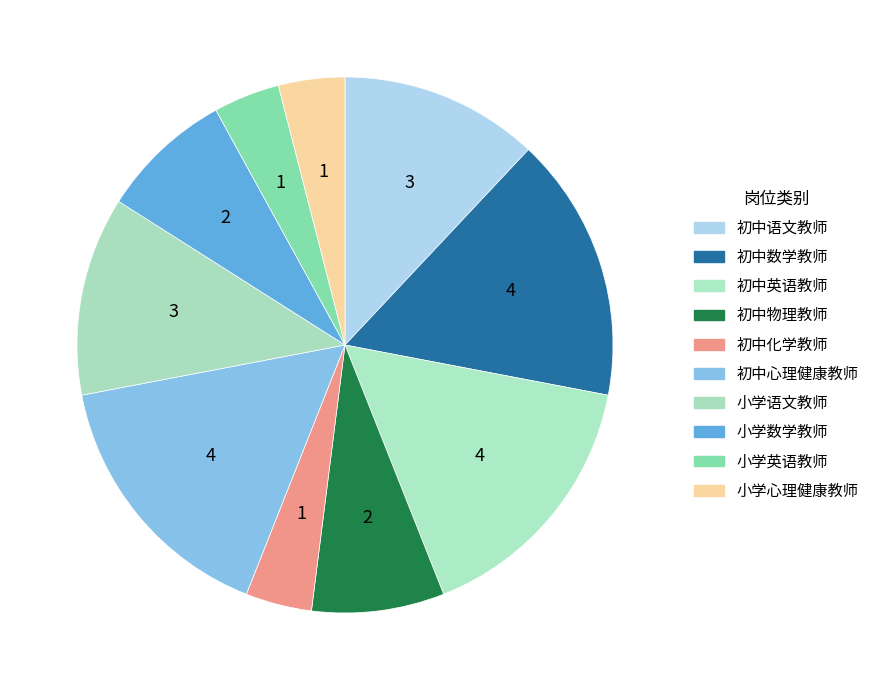

To the nearest percent, what portion does 初中数学教师 represent?

16%